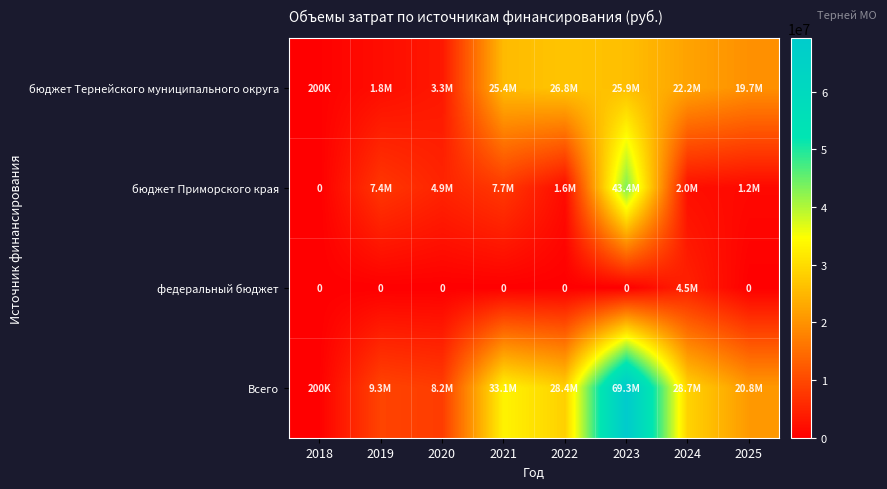

The федеральный бюджет series shows 7185299.4 at 2024. True or false?

False